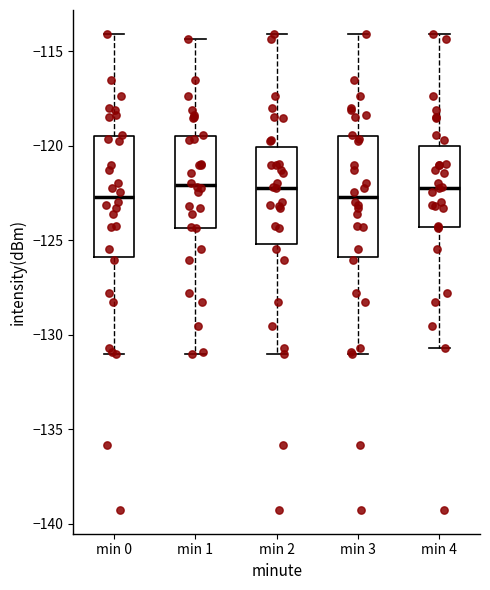

Where does the median line of the box for min 2 sit on the y-axis? The values are not printed on the chart, so give them approximately, as read against the axis.

-122.0